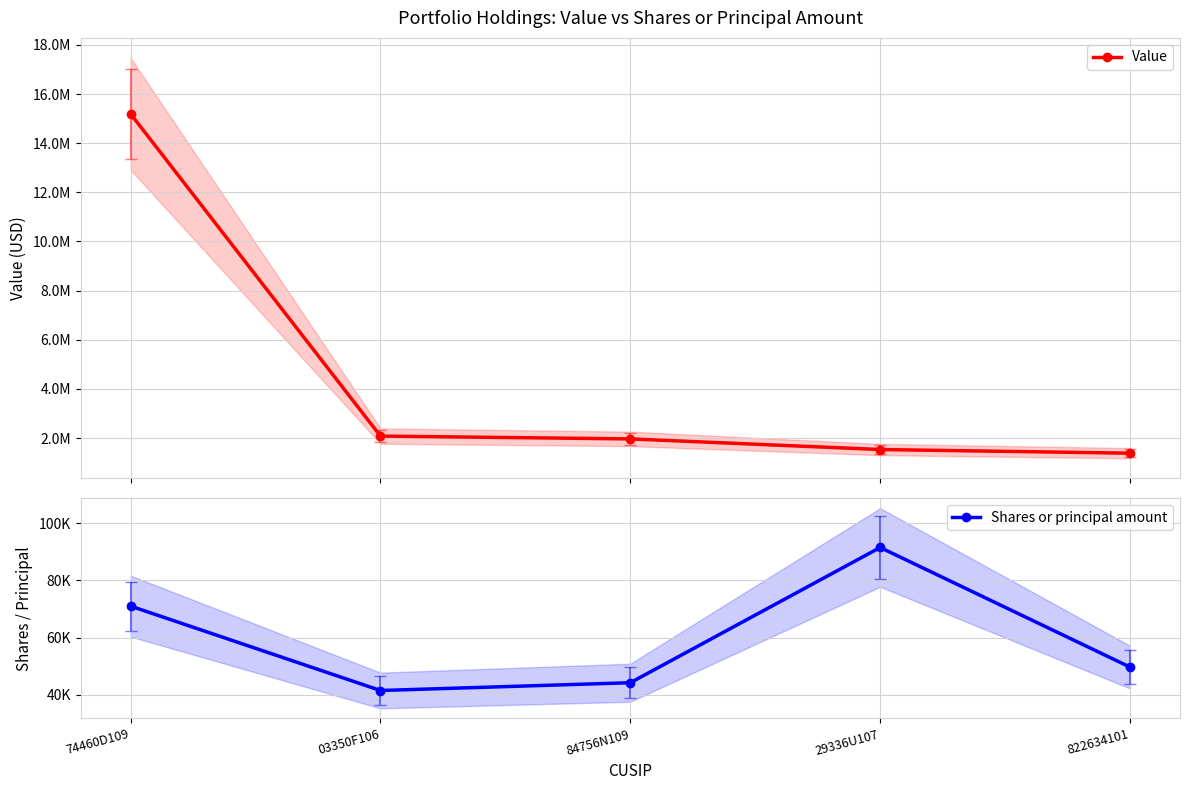

Where is the first local minimum for Shares or principal amount?

03350F106